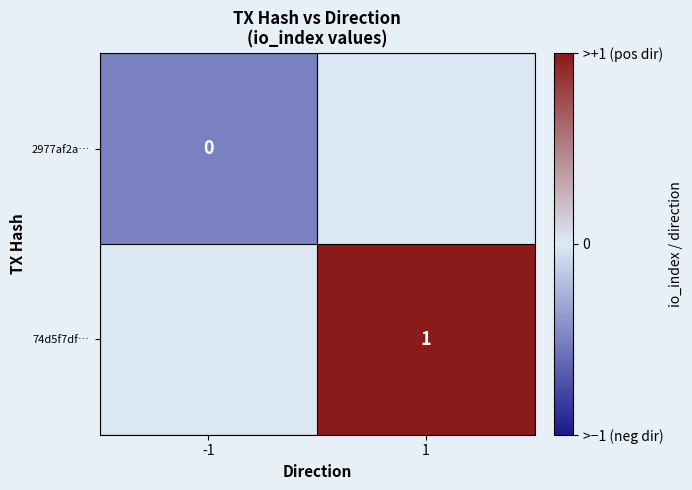

The 74d5f7df… series shows 1 at 1. True or false?

True